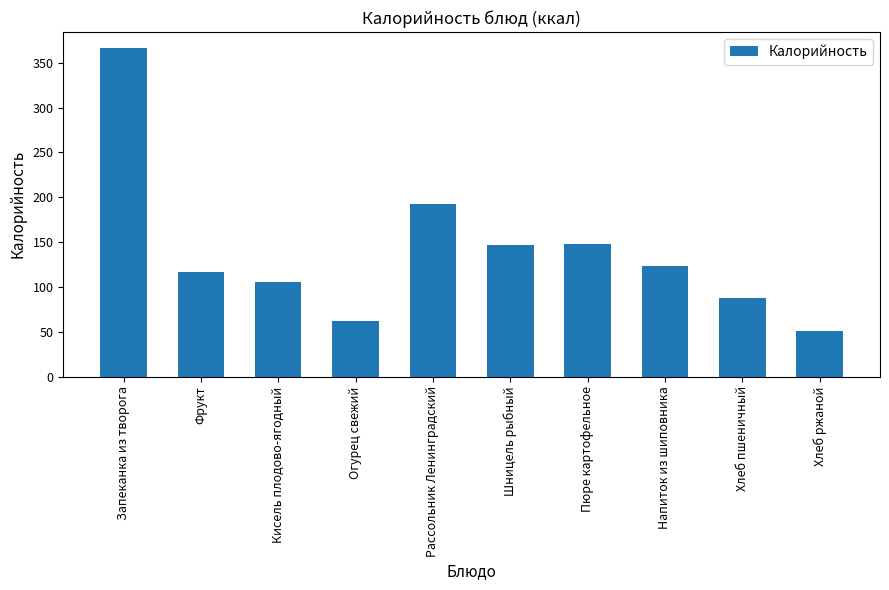

What is the greatest value displayed?

366.0